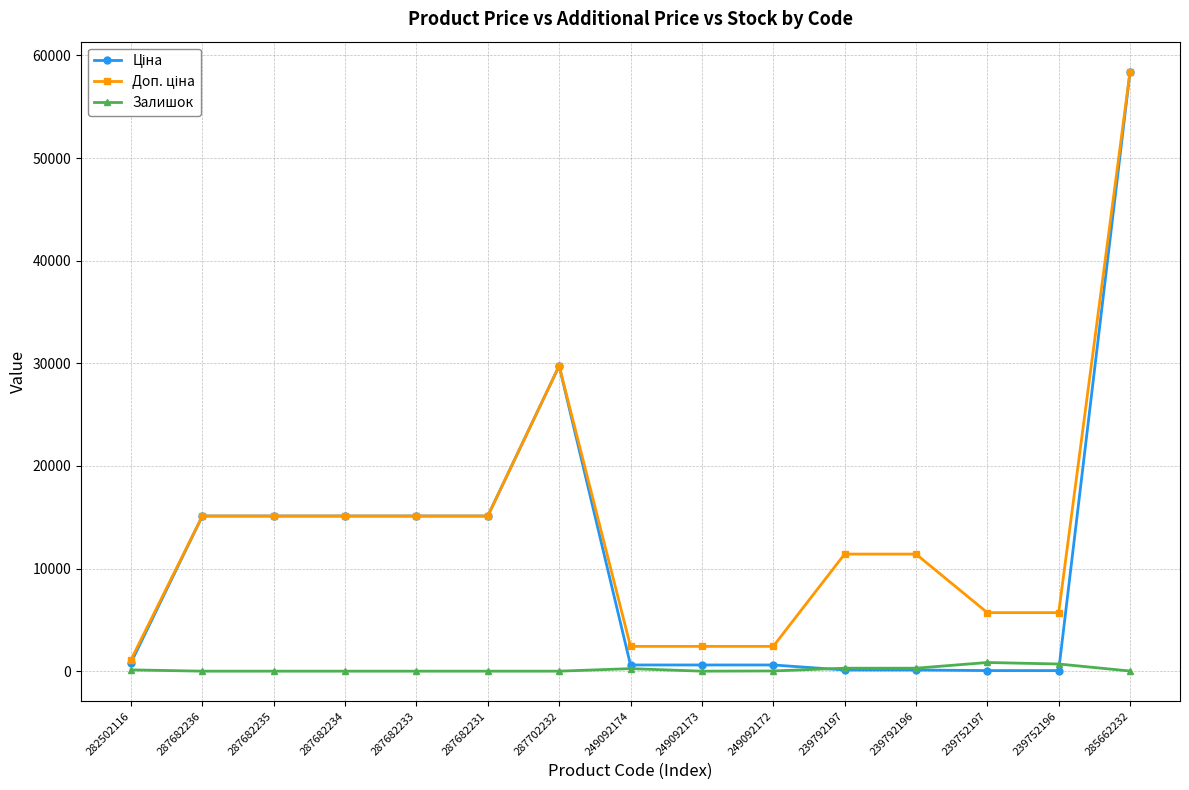

How many series are shown in this chart?

3